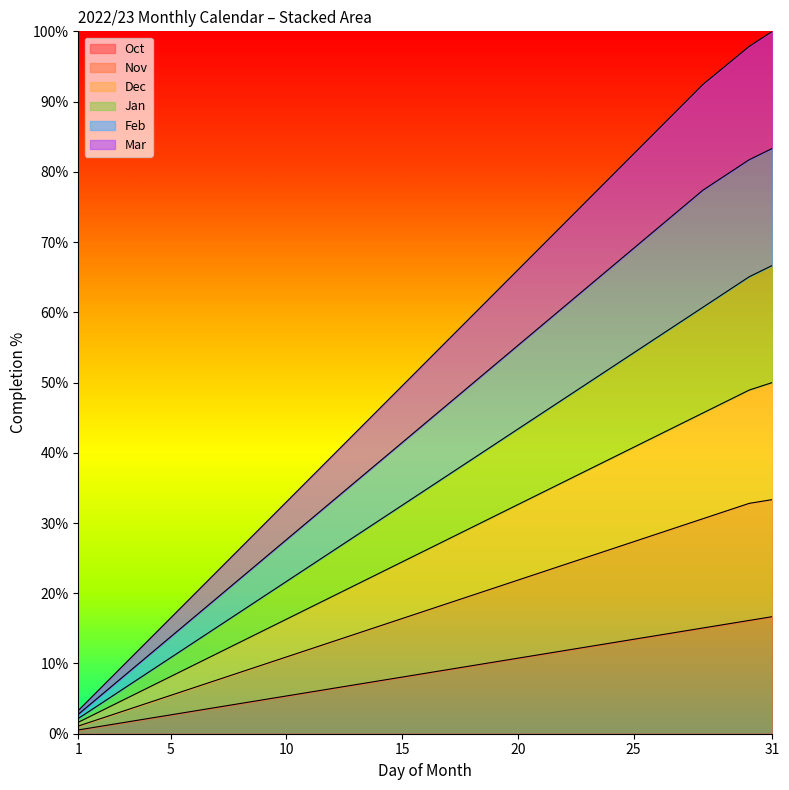

Which series changed the most between 2 and 24?

Dec